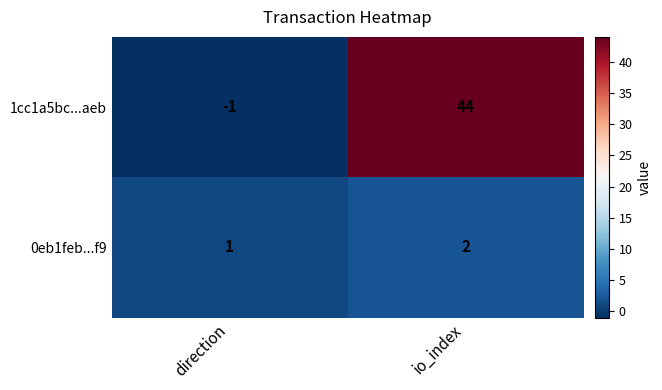

What is the sum of the 1cc1a5bc...aeb values at direction and io_index?

43